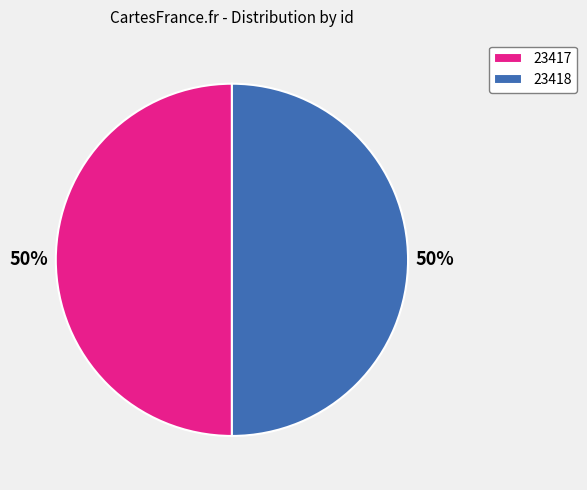

Approximately how many times larger is the value at 23417 compared to 23418?

1.0